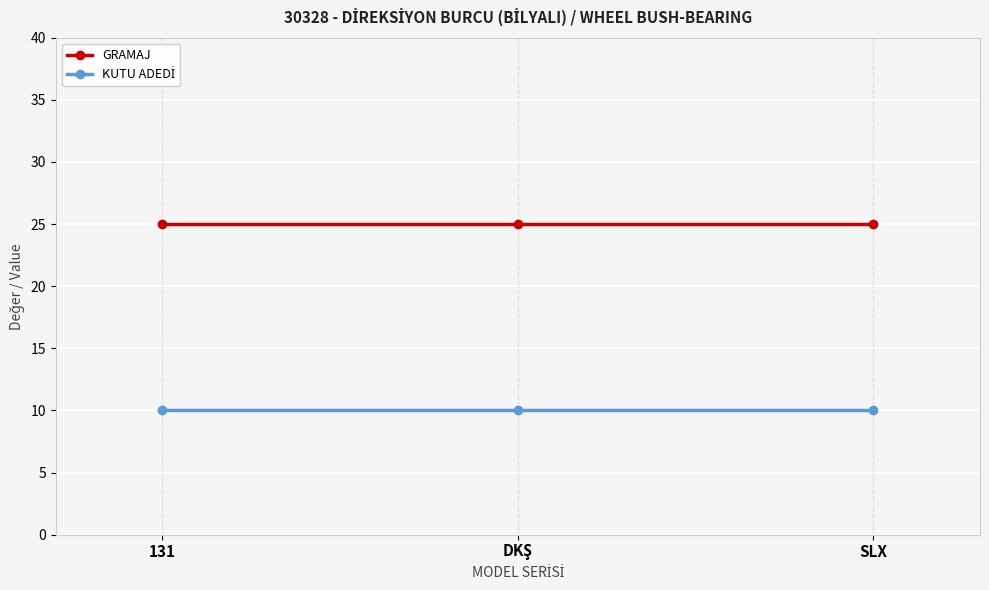

Which series has the largest total across all categories?

GRAMAJ